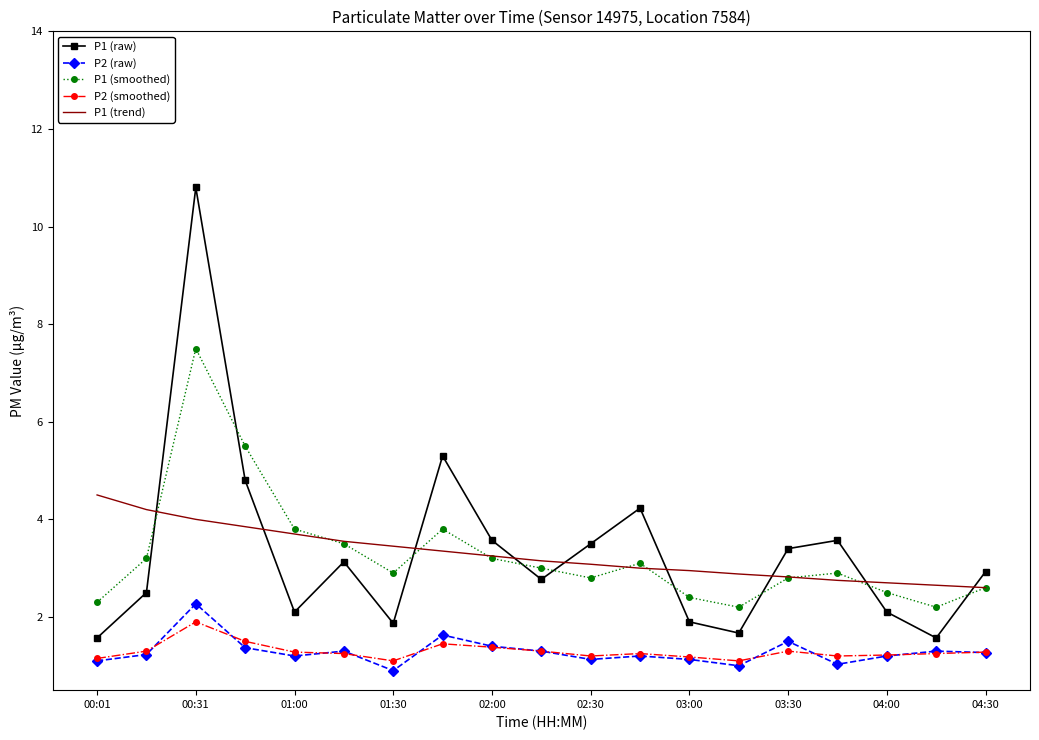

What is the maximum value for P2 (smoothed)?

1.9